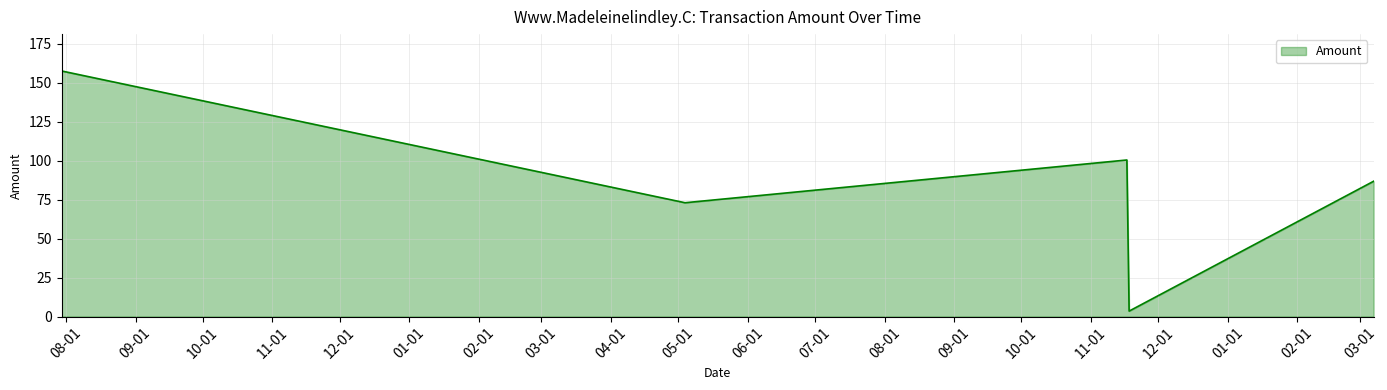

True or false: there are more than 0 points higher than both neighbors.

True